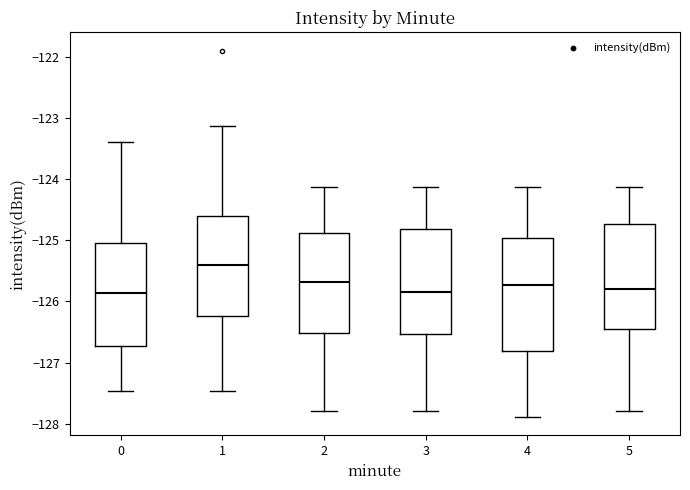

Reading left to right, read every box against the y-axis: the position of its median line, the range the box covers, and the ends of its whiskers. The values are not printed on the chart, so give them approximately, as read against the axis.

0: median -125.9, box -126.7 to -125.0, whiskers -127.5 to -123.4
1: median -125.4, box -126.2 to -124.6, whiskers -127.5 to -123.1
2: median -125.7, box -126.5 to -124.9, whiskers -127.8 to -124.1
3: median -125.8, box -126.5 to -124.8, whiskers -127.8 to -124.1
4: median -125.7, box -126.8 to -125.0, whiskers -127.9 to -124.1
5: median -125.8, box -126.5 to -124.7, whiskers -127.8 to -124.1